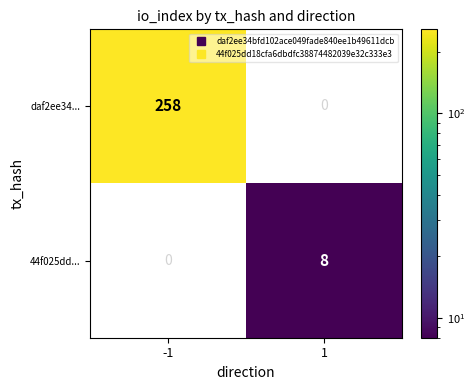

What is the maximum value for 44f025dd...?

8